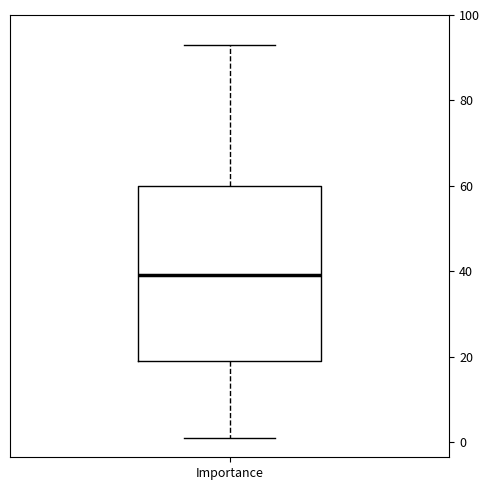

Read this box plot against the y-axis: the position of the median line, the range covered by the box, and the ends of both whiskers. The values are not printed on the chart, so give them approximately, as read against the axis.

median 40, box 20 to 60, whiskers 2 to 94